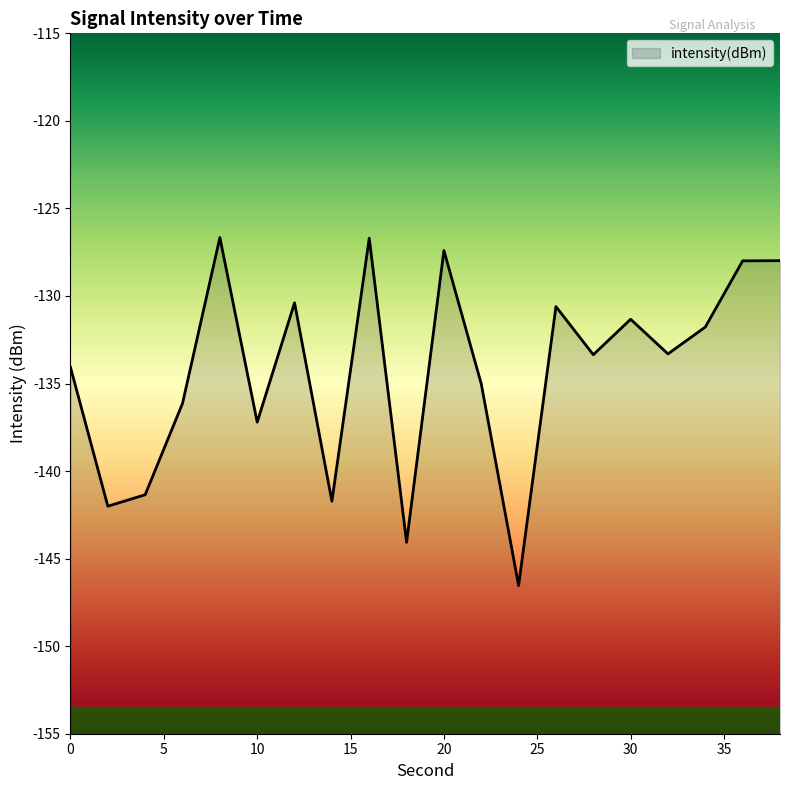

The value at 2 is -47.8. True or false?

False